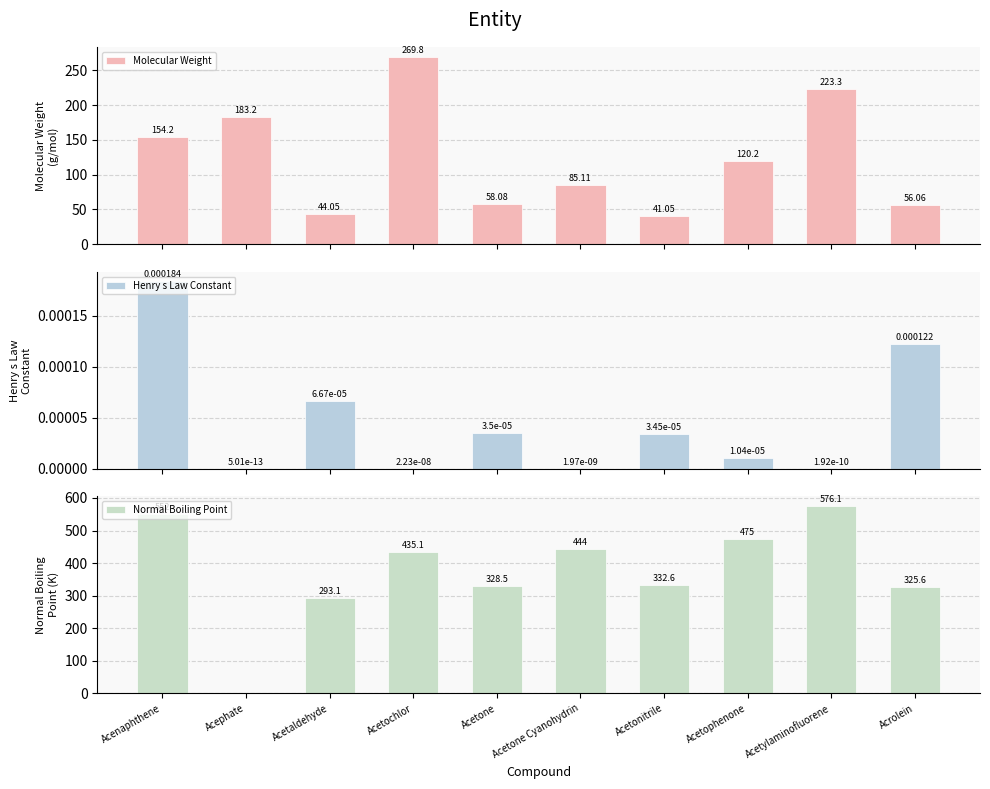

List the labels in order of Molecular Weight value, smallest first.

Acetonitrile, Acetaldehyde, Acrolein, Acetone, Acetone Cyanohydrin, Acetophenone, Acenaphthene, Acephate, Acetylaminofluorene, Acetochlor